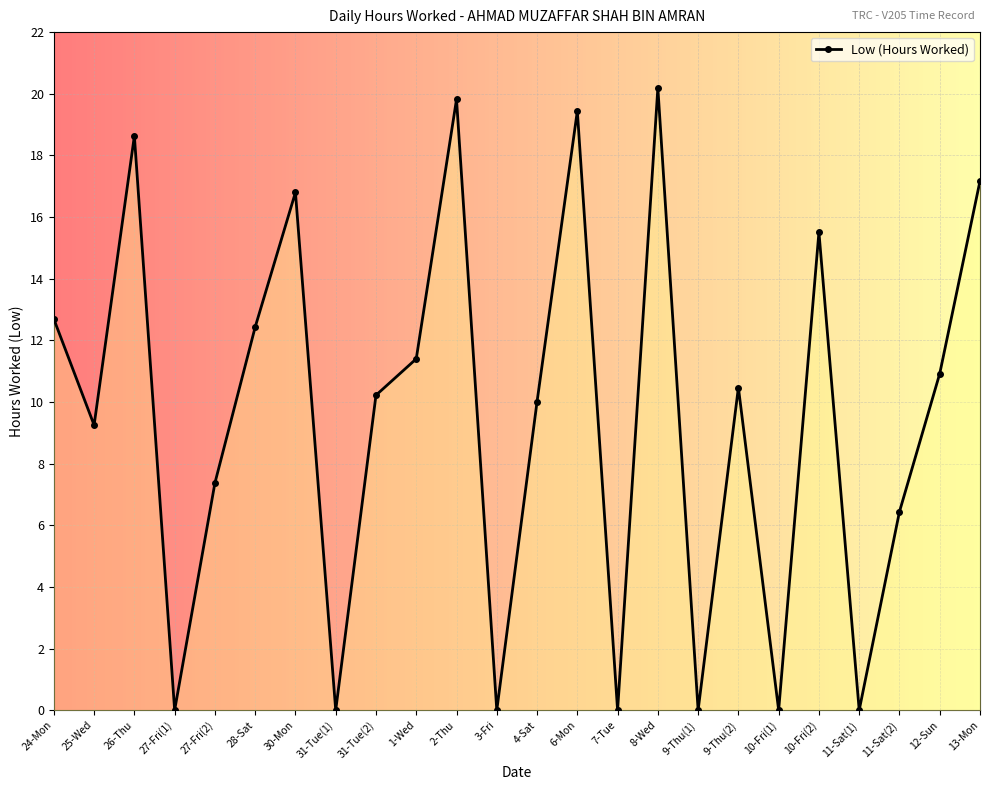

At which label is the value closest to 10?

4-Sat